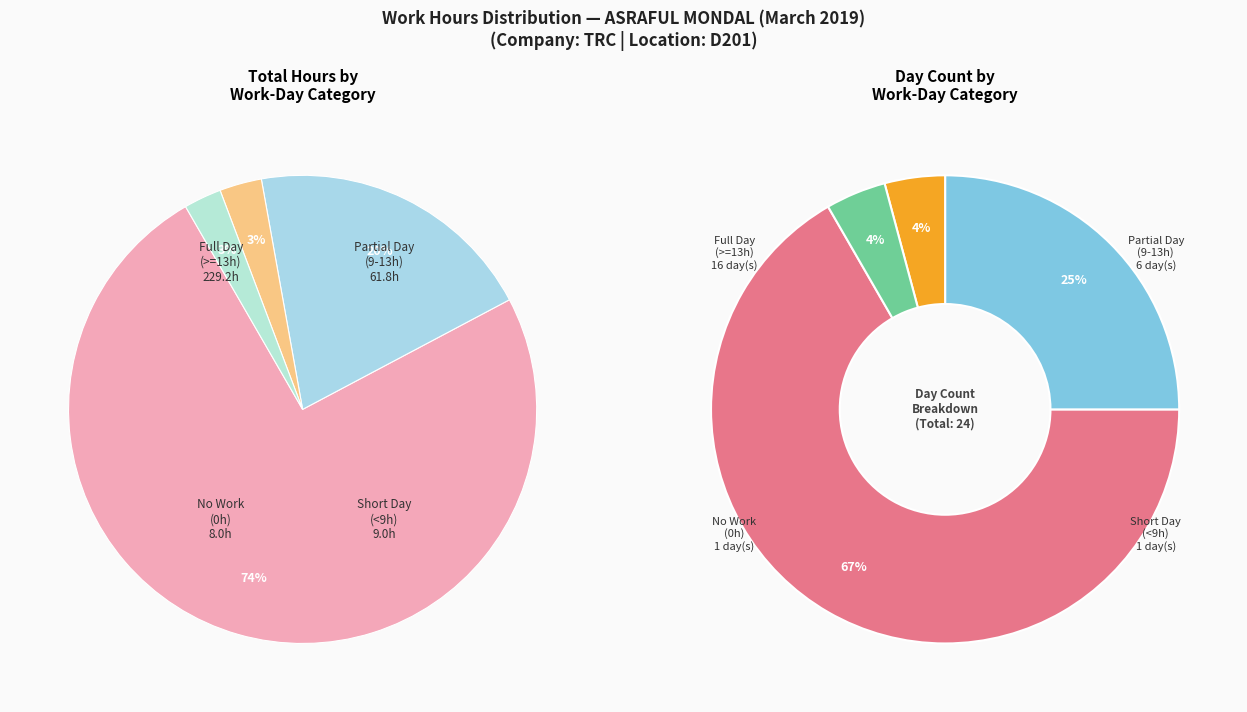

Between 13 and 10, which is larger?

13